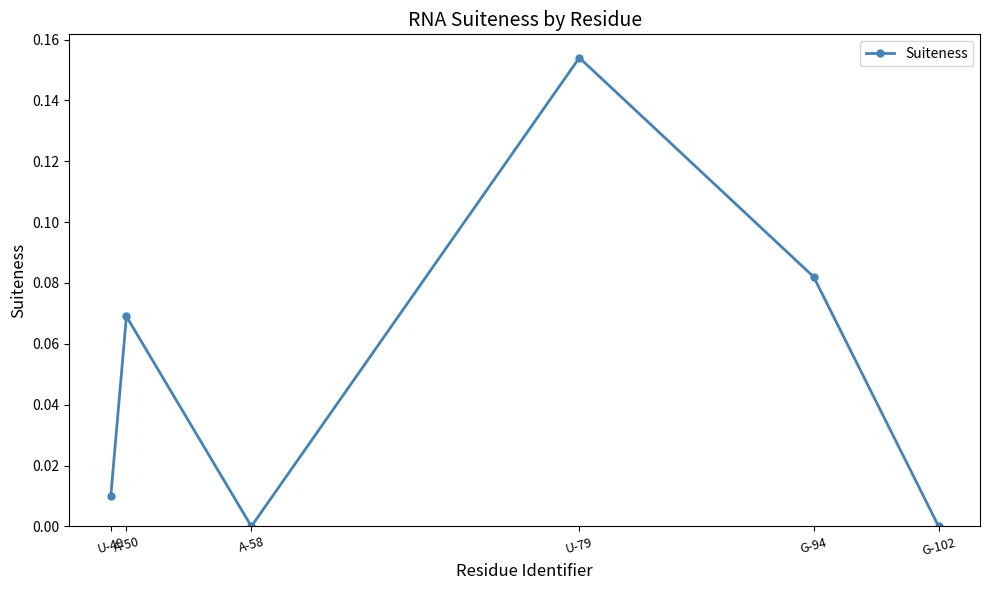

How many interior local valleys (lower than both neighbors) does the data have?

1